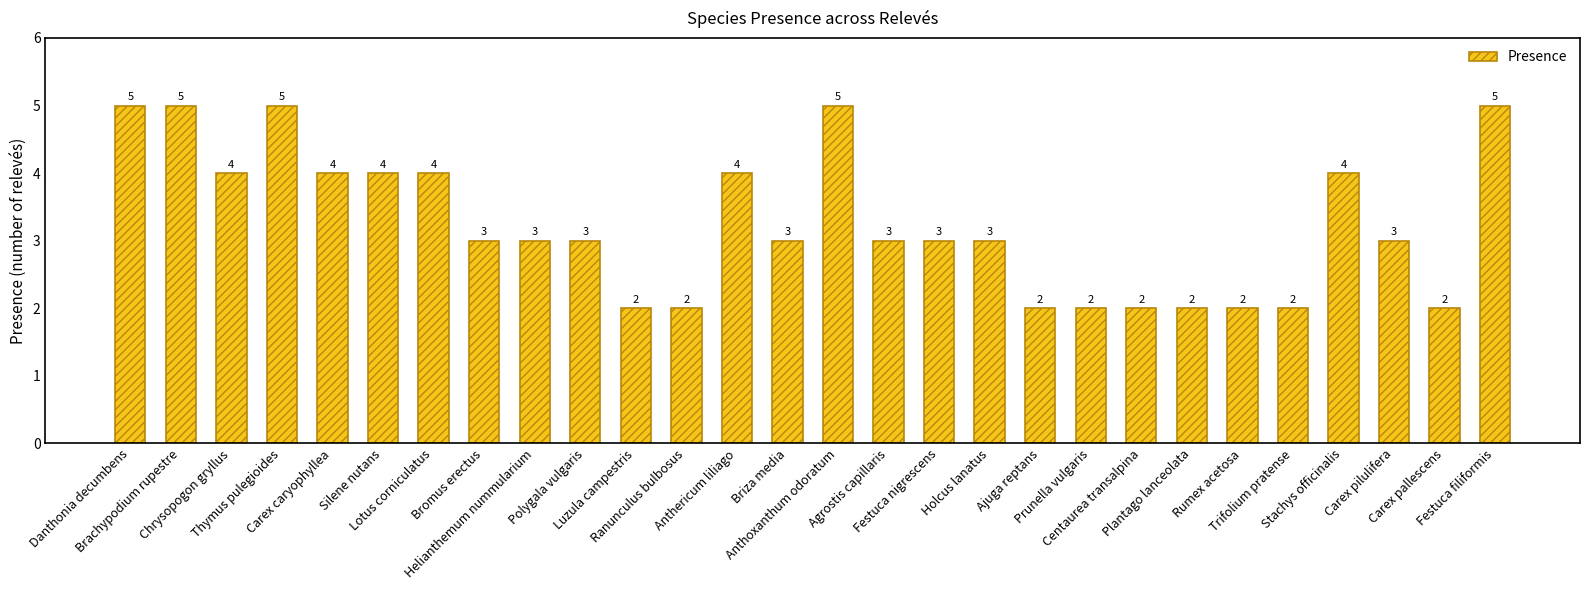

What is the maximum value shown in the chart?

5